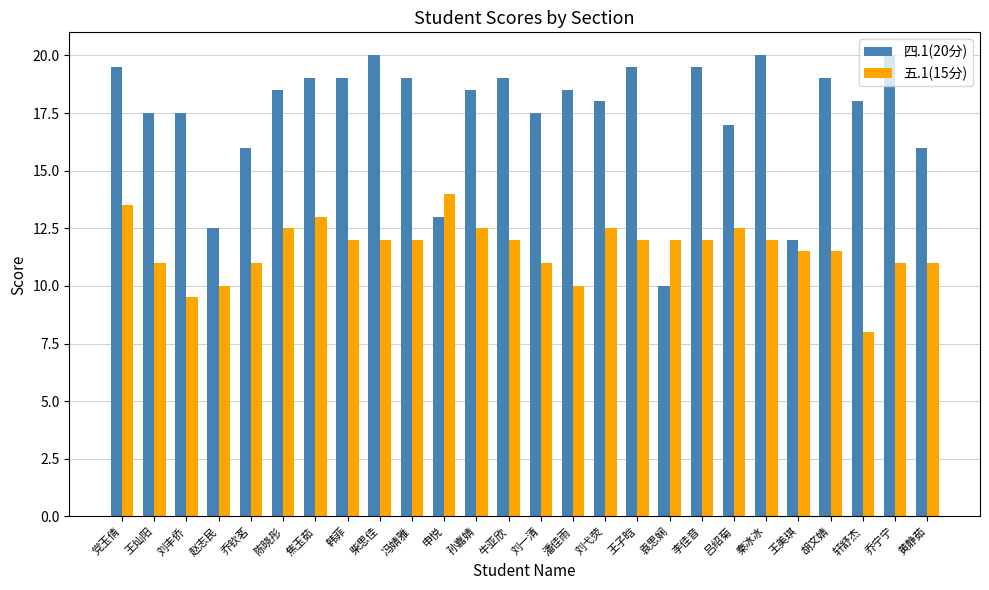

Reading right to left, extract all data points from this chart.

四.1(20分): 黄静茹=16.0	乔宁宁=20.0	轩舒杰=18.0	胡文婧=19.0	王美琪=12.0	秦冰冰=20.0	吕绍菊=17.0	李佳音=19.5	袁思娴=10.0	王子晗=19.5	刘弋荧=18.0	潘佳雨=18.5	刘一清=17.5	牛亚欣=19.0	孙嘉婧=18.5	申悦=13.0	冯婧雅=19.0	柴思佳=20.0	韩菲=19.0	焦玉茹=19.0	陈晓彤=18.5	乔钦茗=16.0	赵志民=12.5	刘丰侨=17.5	王灿阳=17.5	党玉倩=19.5
五.1(15分): 黄静茹=11.0	乔宁宁=11.0	轩舒杰=8.0	胡文婧=11.5	王美琪=11.5	秦冰冰=12.0	吕绍菊=12.5	李佳音=12.0	袁思娴=12.0	王子晗=12.0	刘弋荧=12.5	潘佳雨=10.0	刘一清=11.0	牛亚欣=12.0	孙嘉婧=12.5	申悦=14.0	冯婧雅=12.0	柴思佳=12.0	韩菲=12.0	焦玉茹=13.0	陈晓彤=12.5	乔钦茗=11.0	赵志民=10.0	刘丰侨=9.5	王灿阳=11.0	党玉倩=13.5